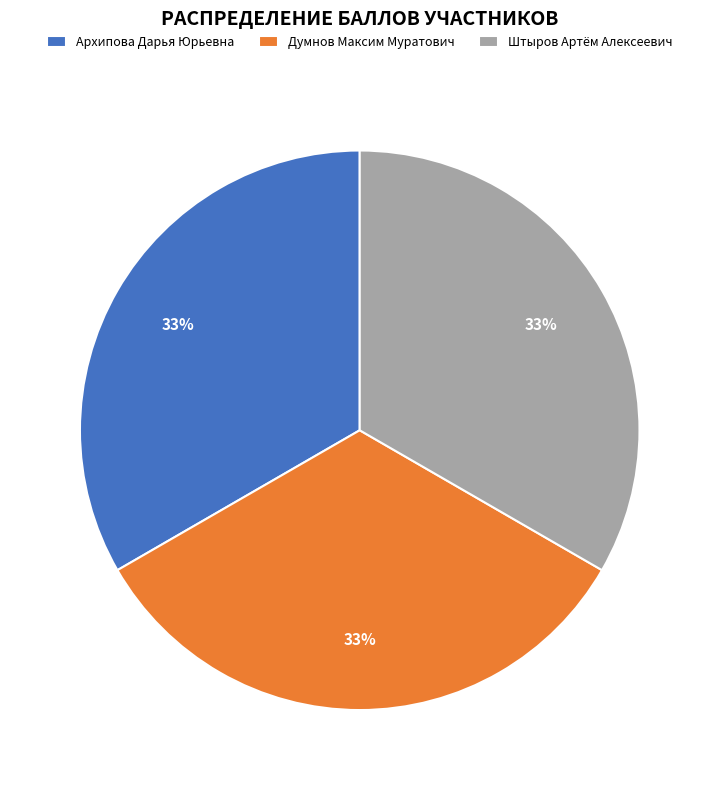

Is it true that Архипова Дарья Юрьевна is 39% of the pie?

False